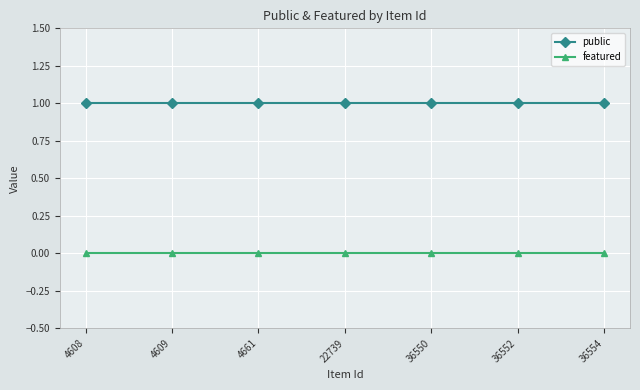

List the series in order of their peak value, lowest first.

featured, public